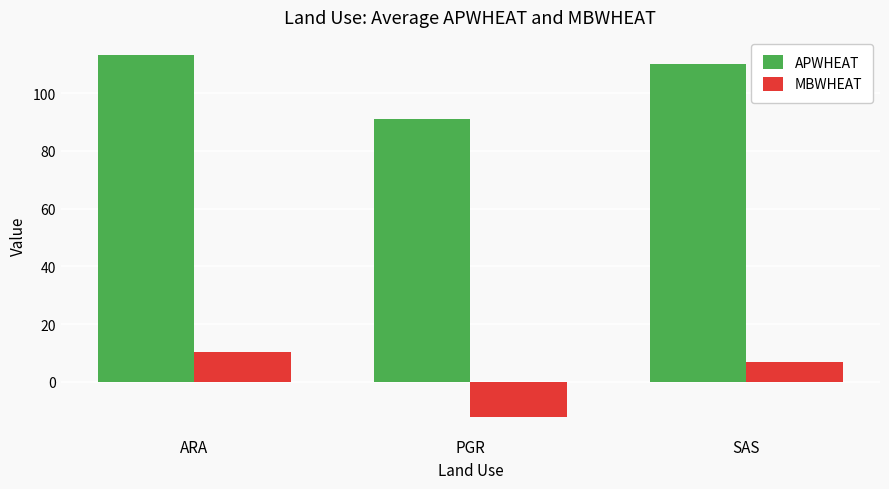

How many series are shown in this chart?

2